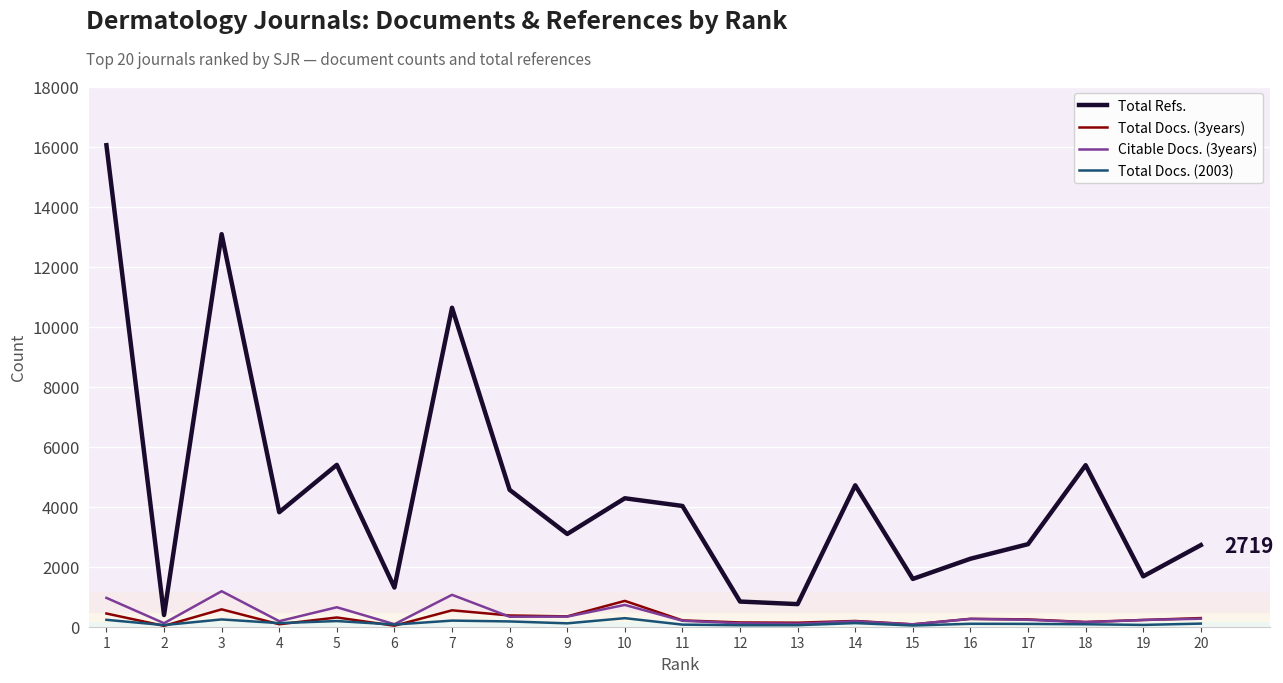

Where is the first local minimum for Total Refs.?

2